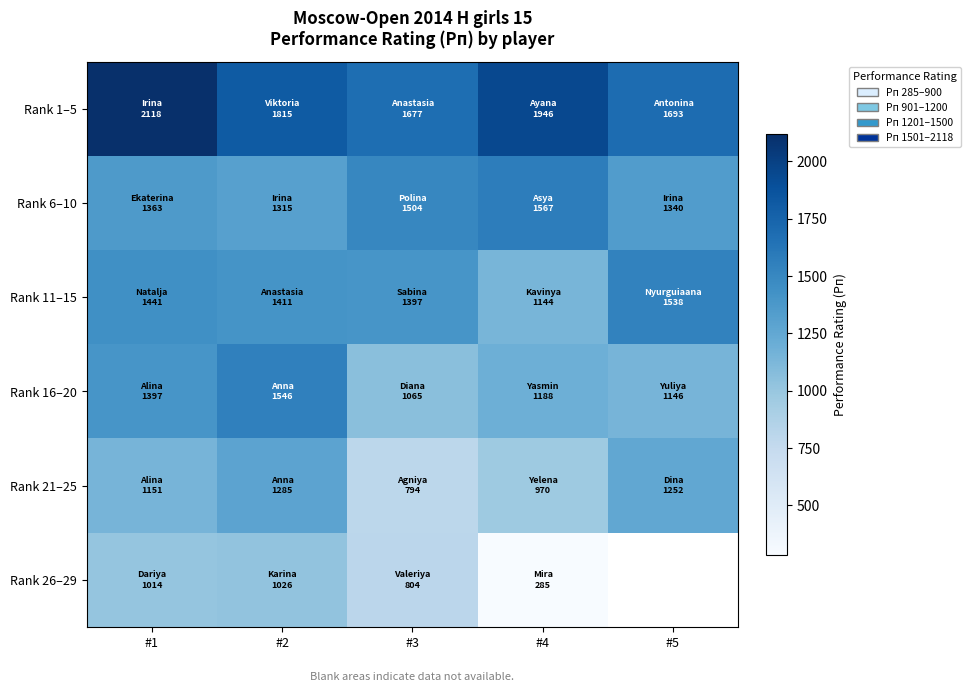

Which has a higher value, #1 or #5?

#1